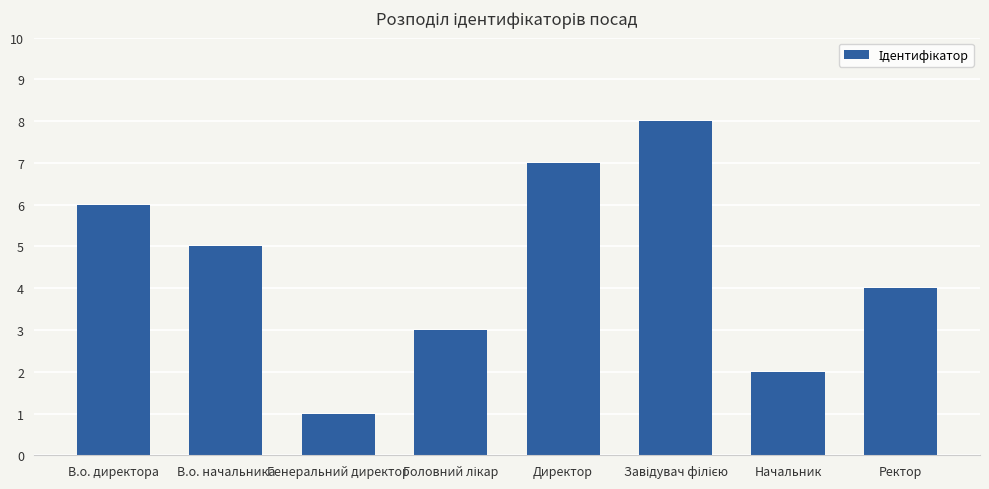

What is the maximum value shown in the chart?

8